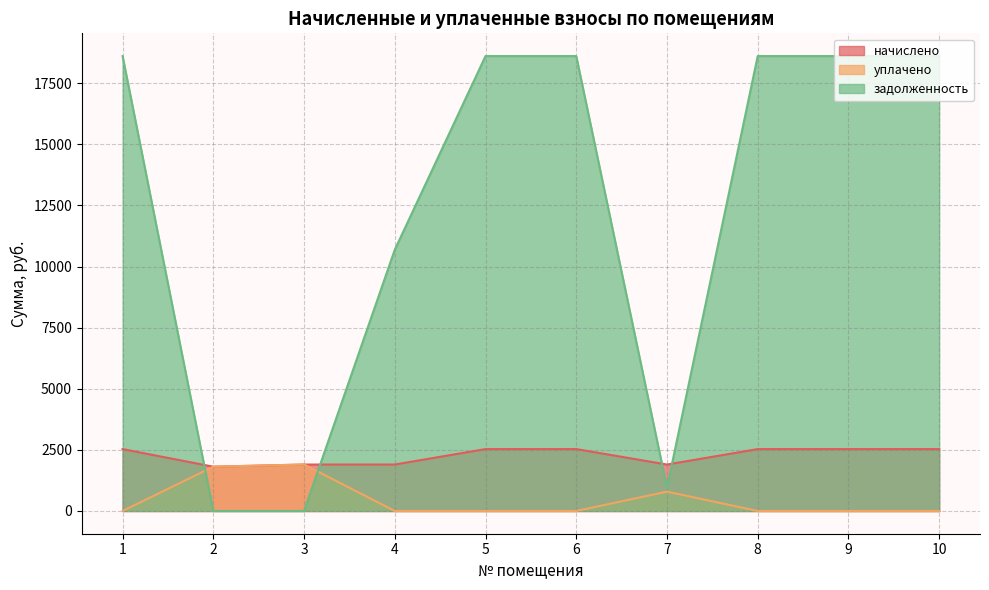

How many series are shown in this chart?

3